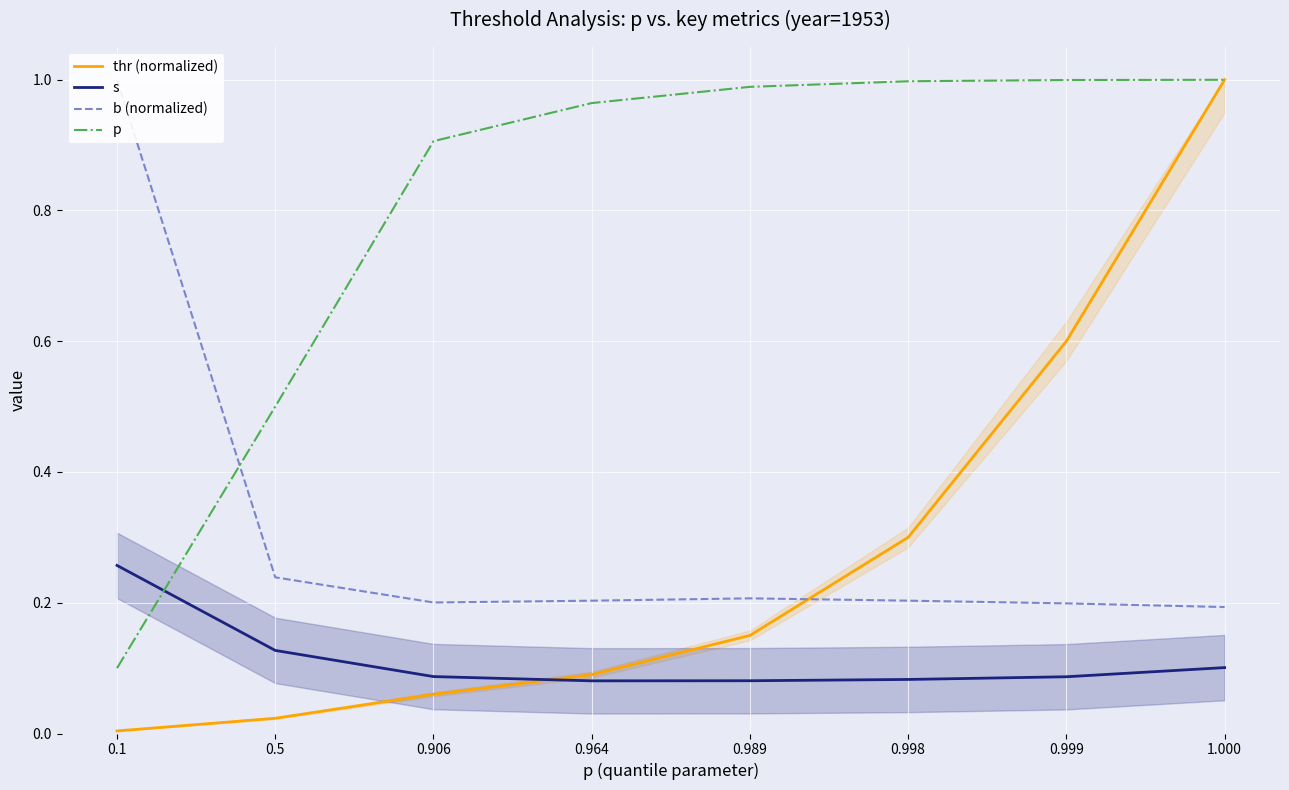

What is the maximum value shown in the chart?

1.0